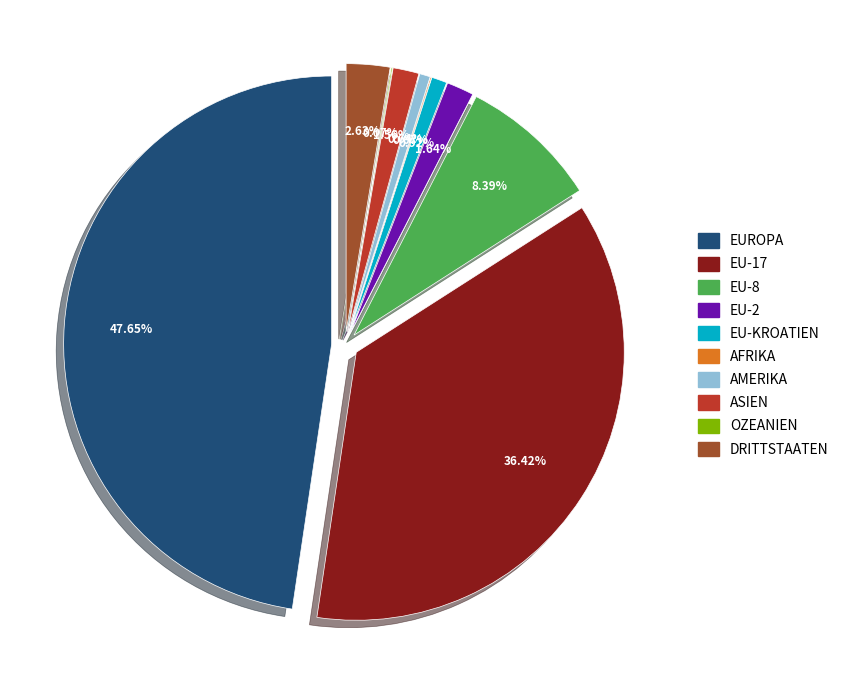

Does EU-2 represent more than half of the total?

No